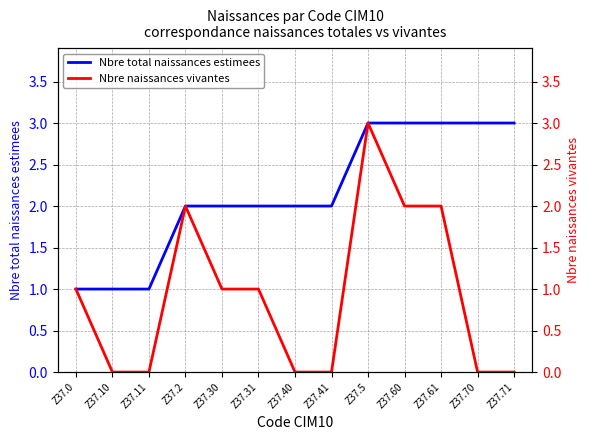

Reading right to left, list all the values displayed in this chart.

Nbre total naissances estimees: Z37.71=3	Z37.70=3	Z37.61=3	Z37.60=3	Z37.5=3	Z37.41=2	Z37.40=2	Z37.31=2	Z37.30=2	Z37.2=2	Z37.11=1	Z37.10=1	Z37.0=1
Nbre naissances vivantes: Z37.71=0	Z37.70=0	Z37.61=2	Z37.60=2	Z37.5=3	Z37.41=0	Z37.40=0	Z37.31=1	Z37.30=1	Z37.2=2	Z37.11=0	Z37.10=0	Z37.0=1